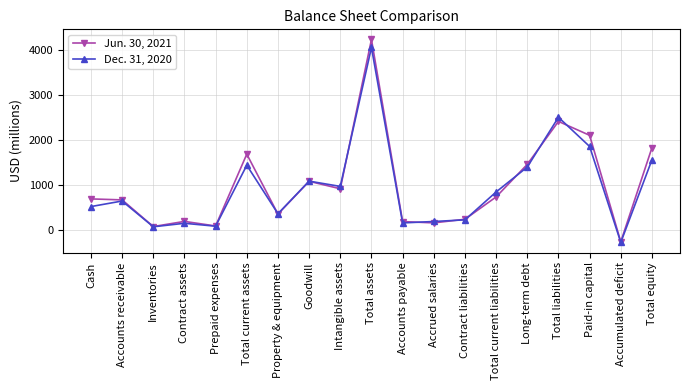

Is it true that Dec. 31, 2020 equals 355 at Property & equipment?

True